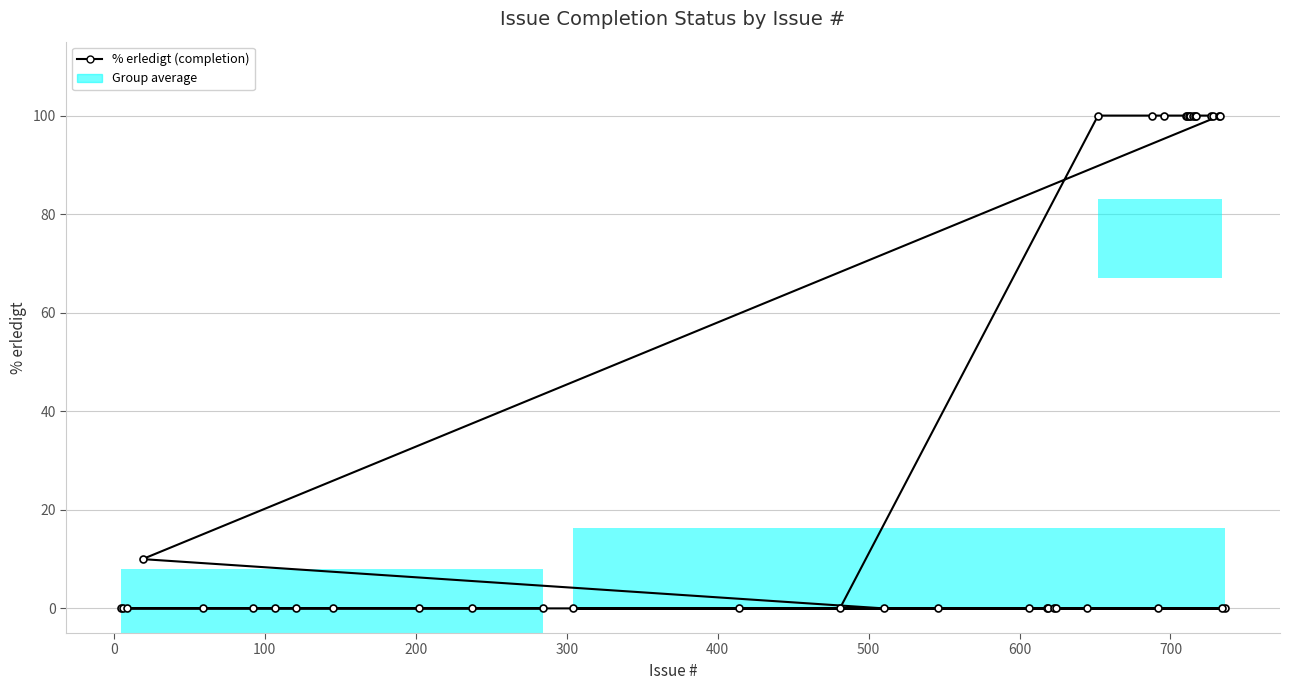

How many lines are shown in the chart?

1